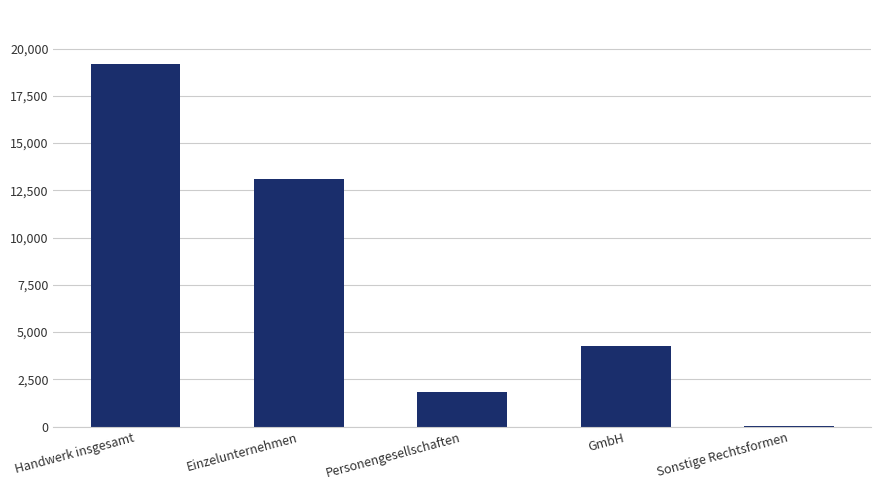

What is the change in value from Handwerk insgesamt to Sonstige Rechtsformen?

-19148